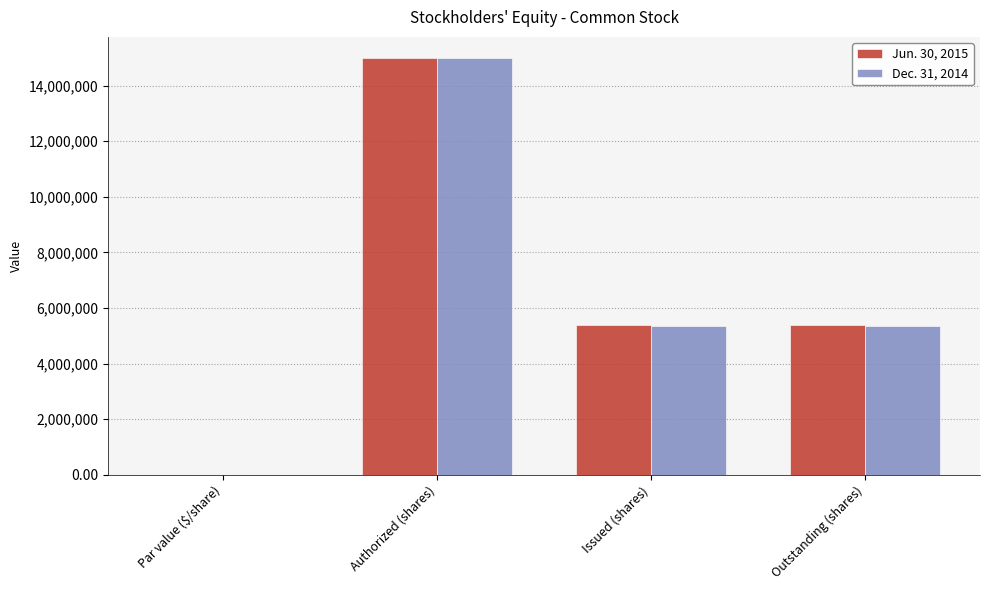

Is the value of Jun. 30, 2015 at Issued (shares) greater than the value of Dec. 31, 2014 at Par value ($/share)?

Yes